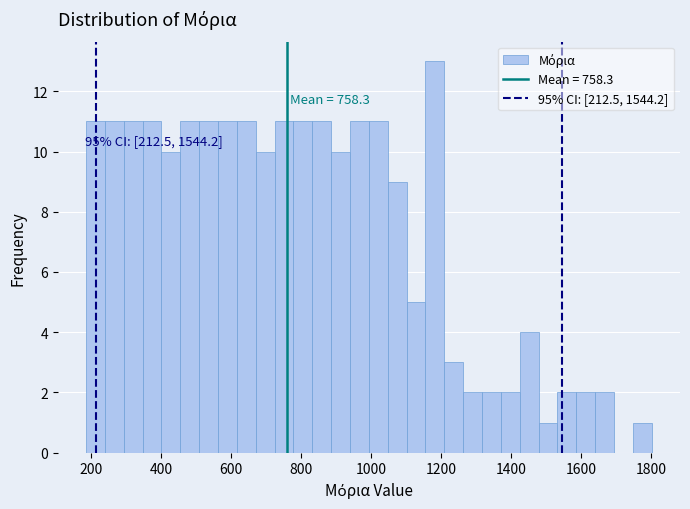

Read against the x-axis, roughly where is the centre of the tallest bar?

1180